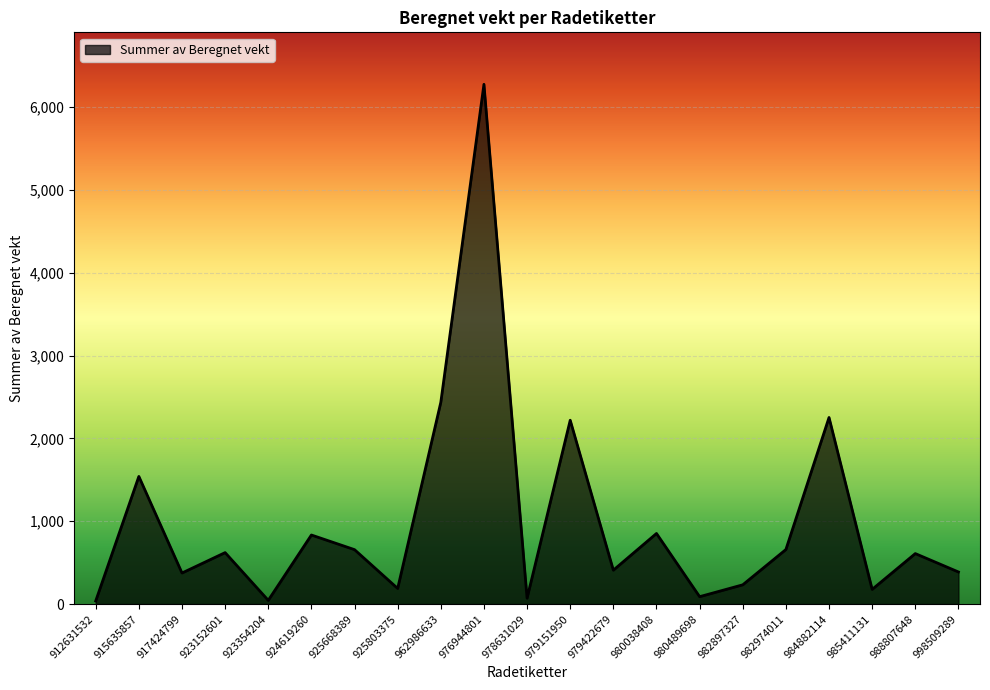

At which category does the data reach its first local valley?

917424799